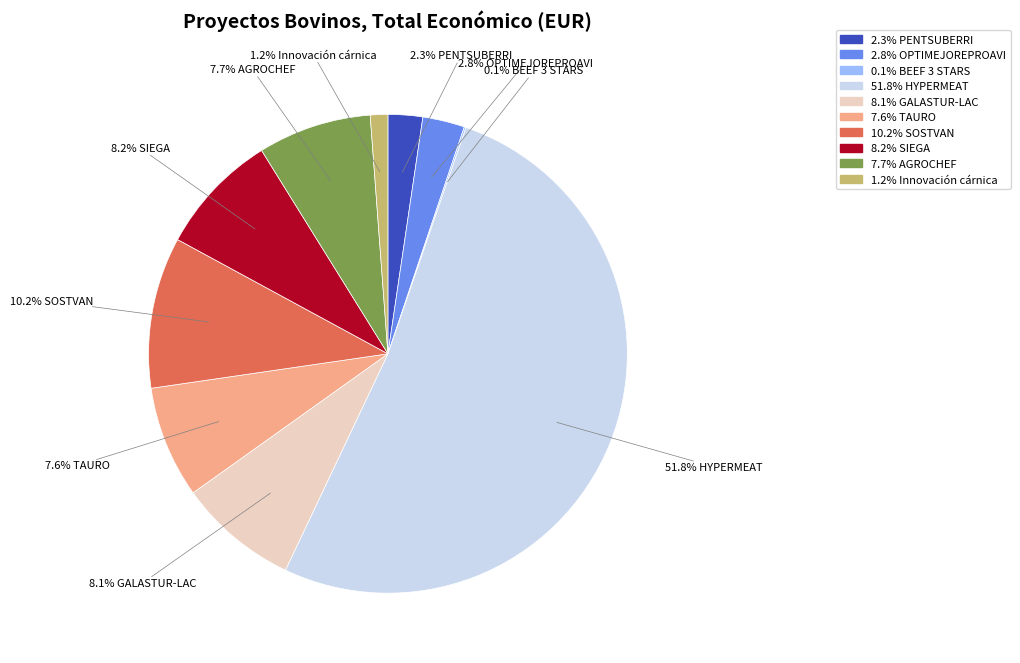

Is there any slice that represents more than half of the pie?

Yes